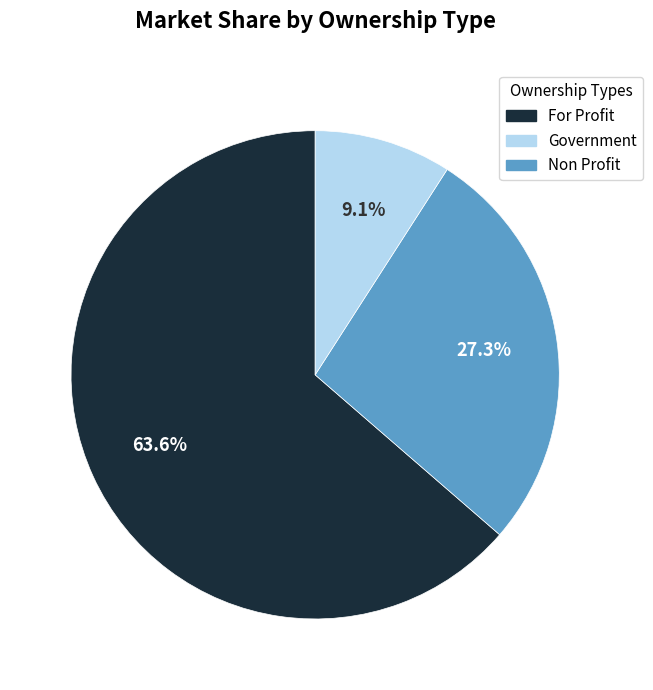

Does any single category account for the majority?

Yes